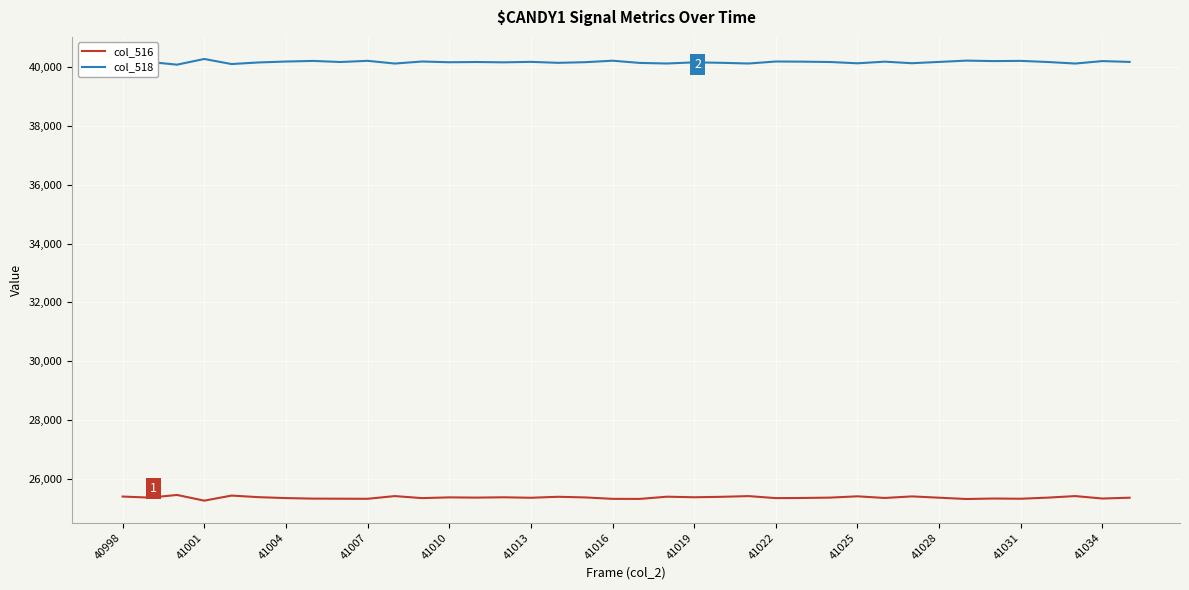

List the series in order of their peak value, highest first.

col_518, col_516